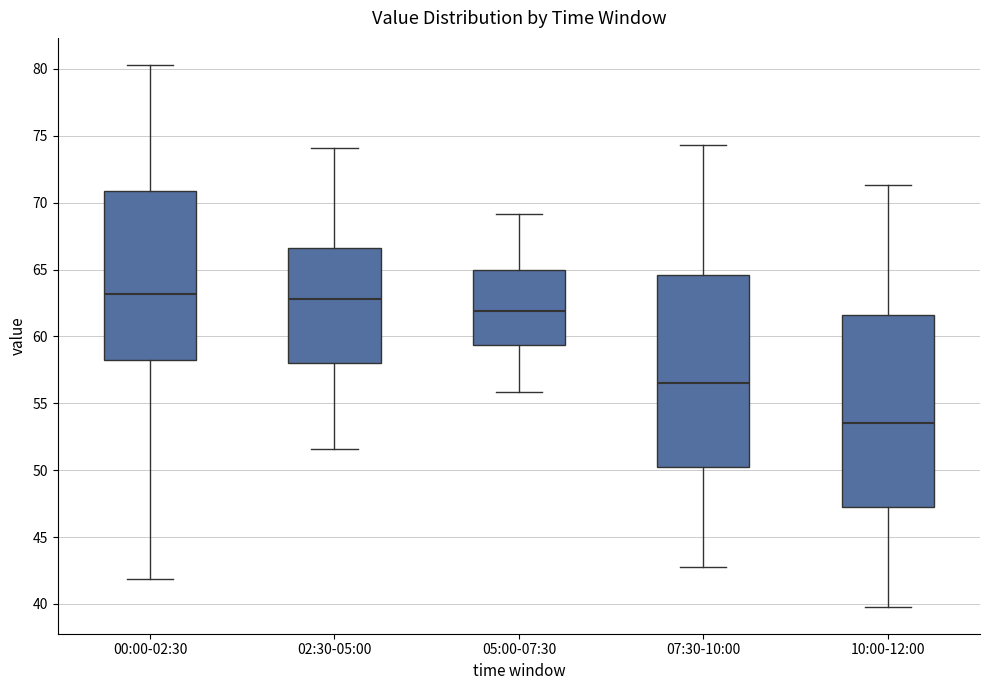

Where does the median line of the box for 00:00-02:30 sit on the y-axis? The values are not printed on the chart, so give them approximately, as read against the axis.

63.0